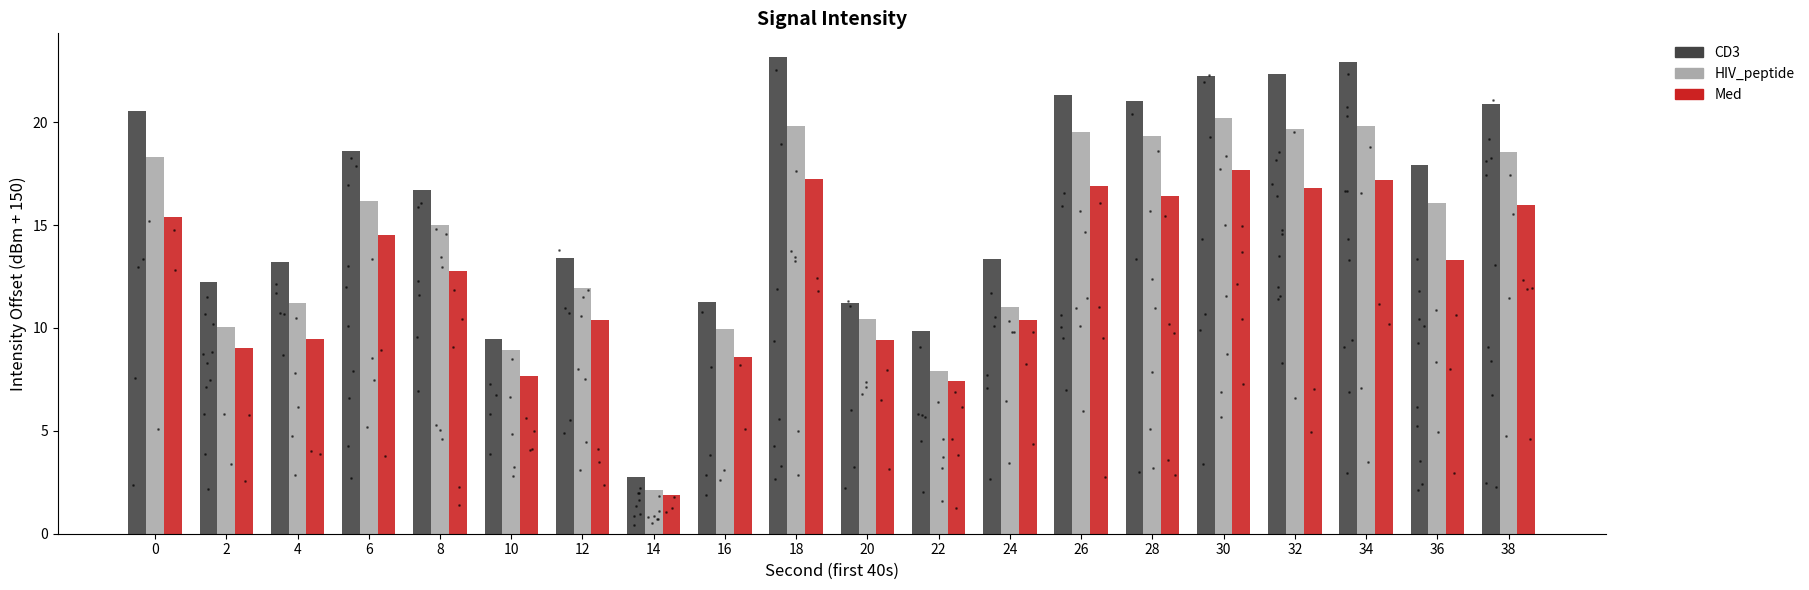

What is the total value across all series at 18?

60.2